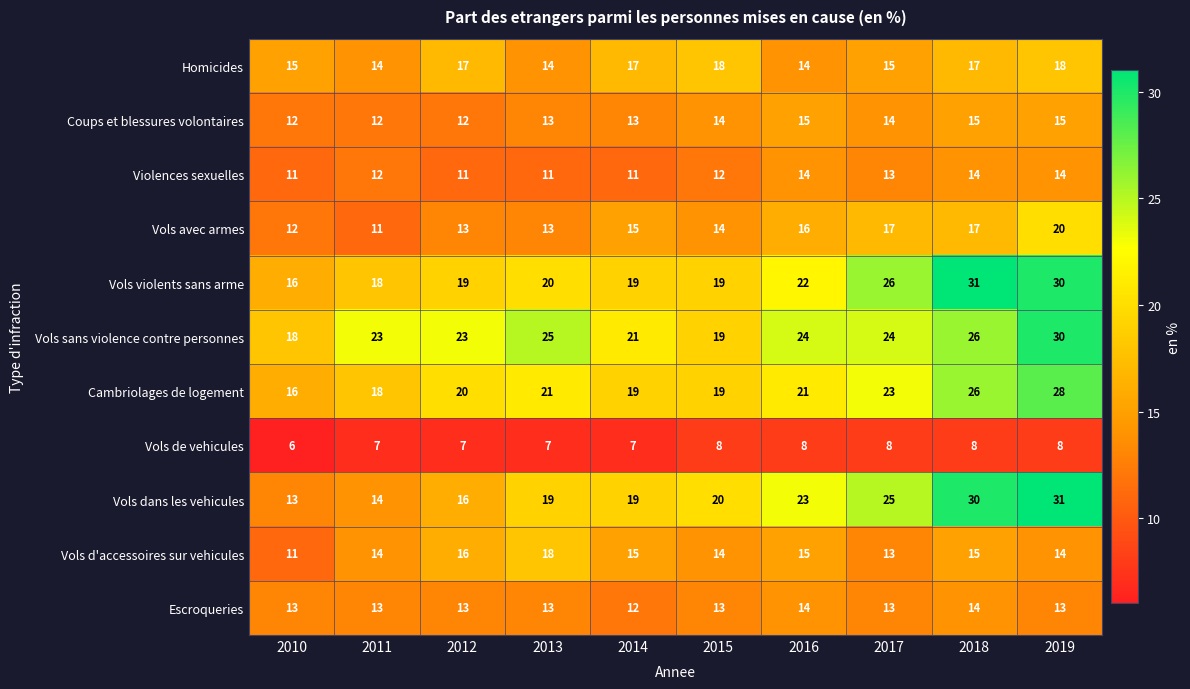

Which series has the largest total across all categories?

Vols sans violence contre personnes